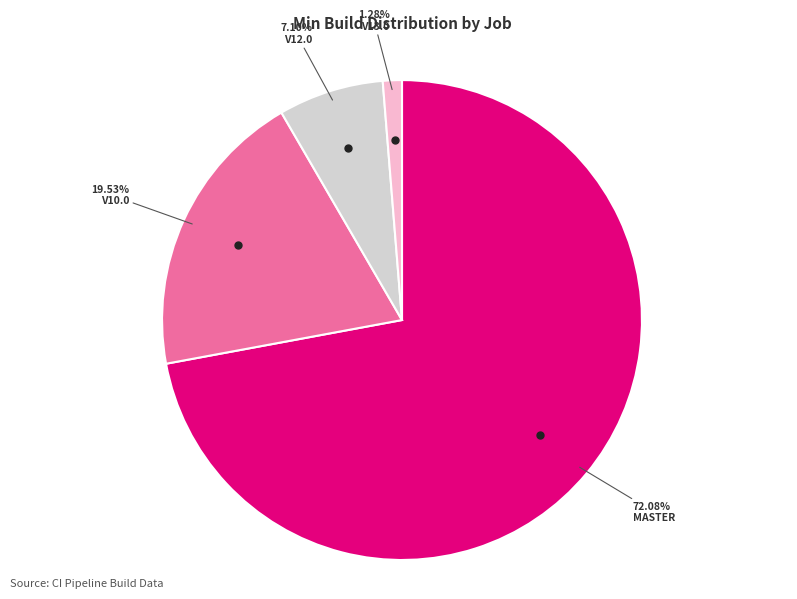

Does any single category account for the majority?

Yes